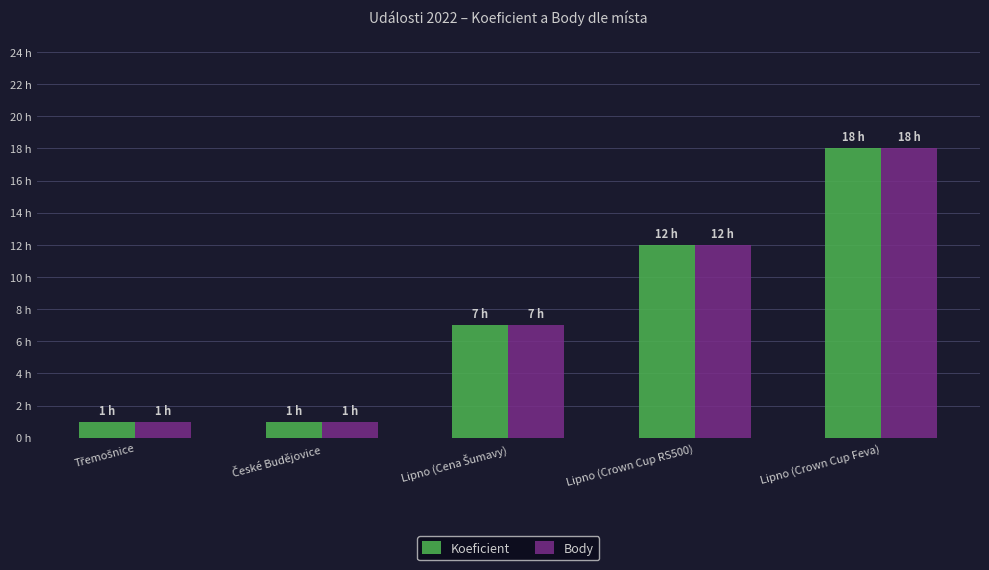

What are all the series names shown in the legend?

Koeficient, Body